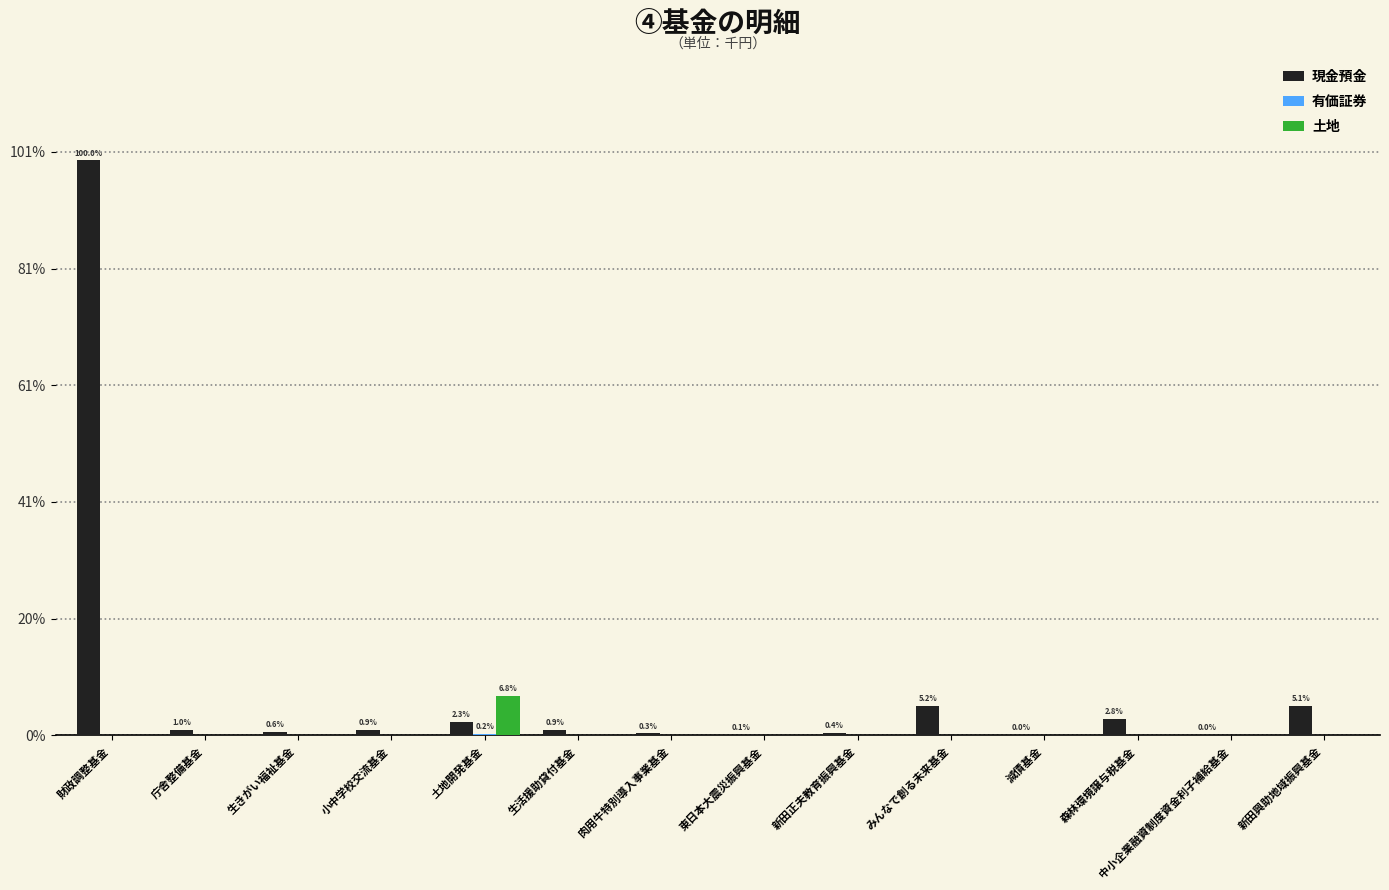

At which category is the sum across all series the highest?

財政調整基金